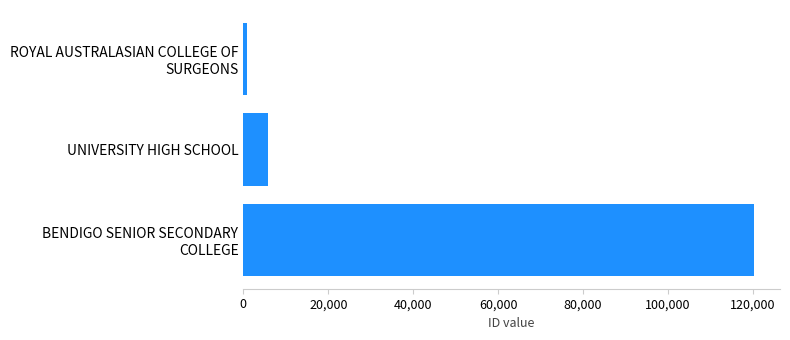

List the labels in order of value, largest first.

BENDIGO SENIOR SECONDARY
COLLEGE, UNIVERSITY HIGH SCHOOL, ROYAL AUSTRALASIAN COLLEGE OF
SURGEONS